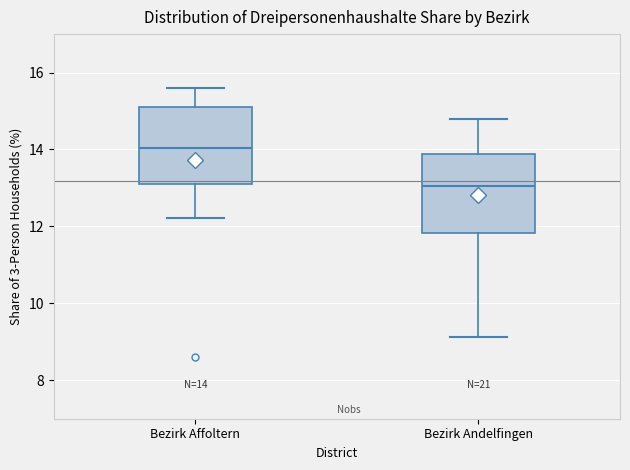

Which box has the highest median line?

Bezirk Affoltern